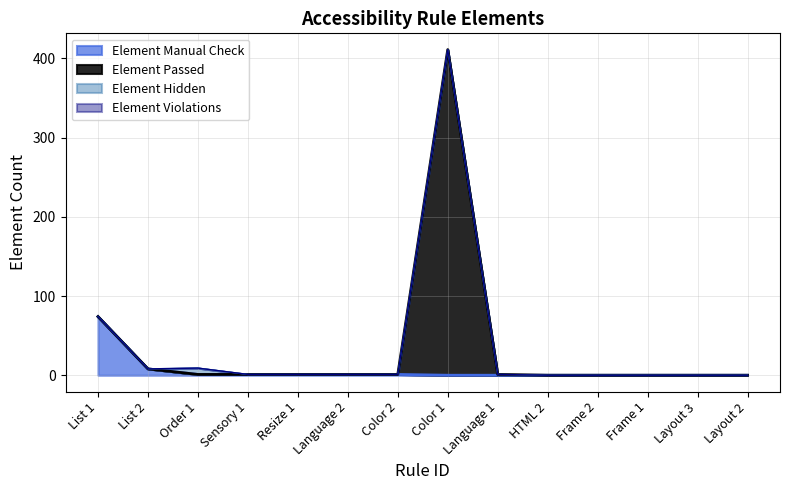

What is the average value of the Element Passed series?

36